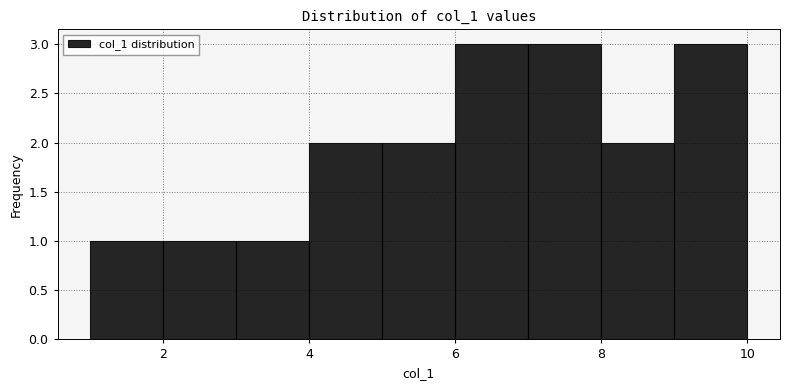

Reading left to right, transcribe this chart: for each bar, give the range it covers on the x-axis and its height. The values are not printed on the chart, so give them approximately, as read against the axis.

1 to 2: 1
2 to 3: 1
3 to 4: 1
4 to 5: 2
5 to 6: 2
6 to 7: 3
7 to 8: 3
8 to 9: 2
9 to 10: 3